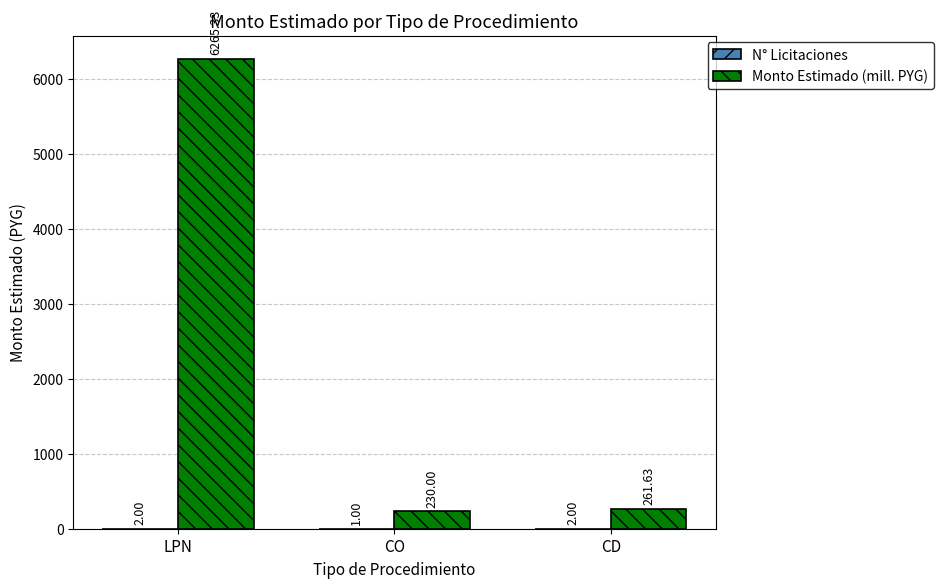

The value of Monto Estimado (mill. PYG) at LPN is 6265.3. True or false?

True